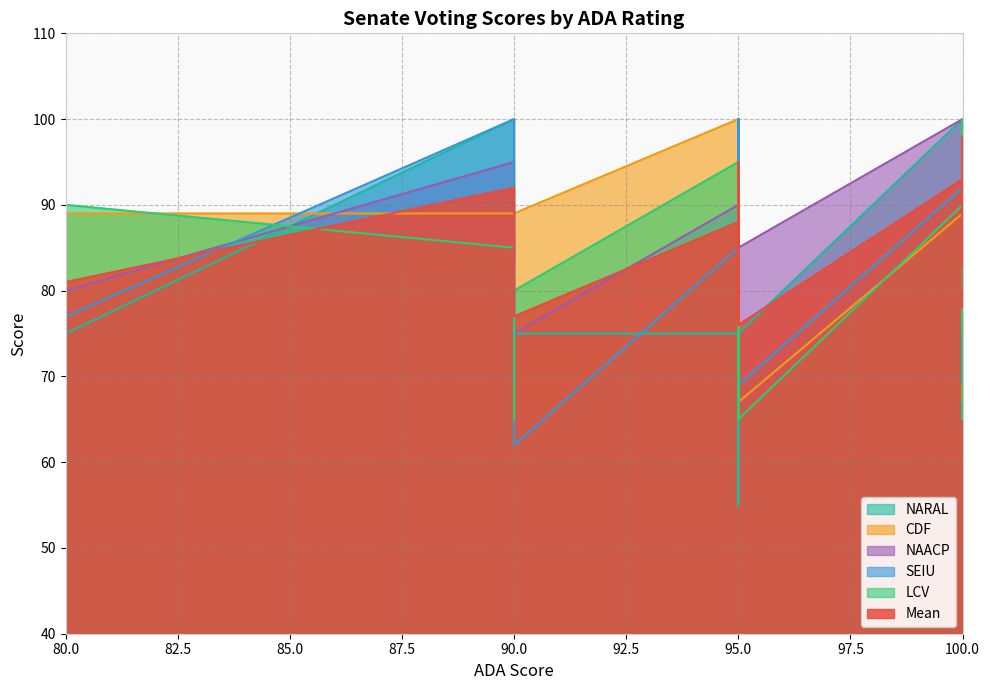

What is the minimum value shown in the chart?

55